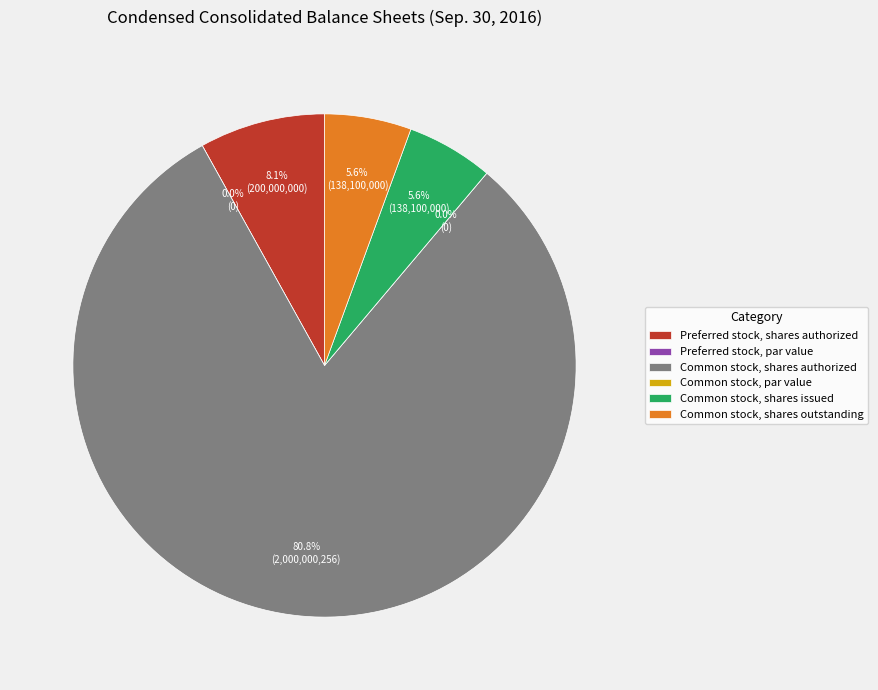

What percentage is the Preferred stock, shares authorized slice, to the nearest percent?

8%